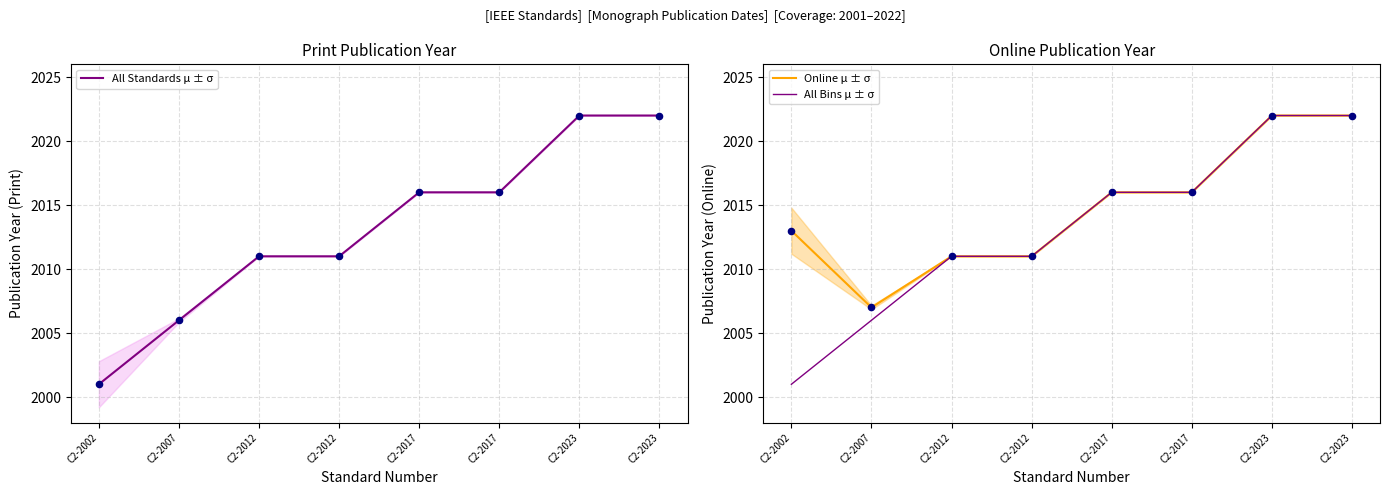

What is the total value across all series at C2-2023?

6066